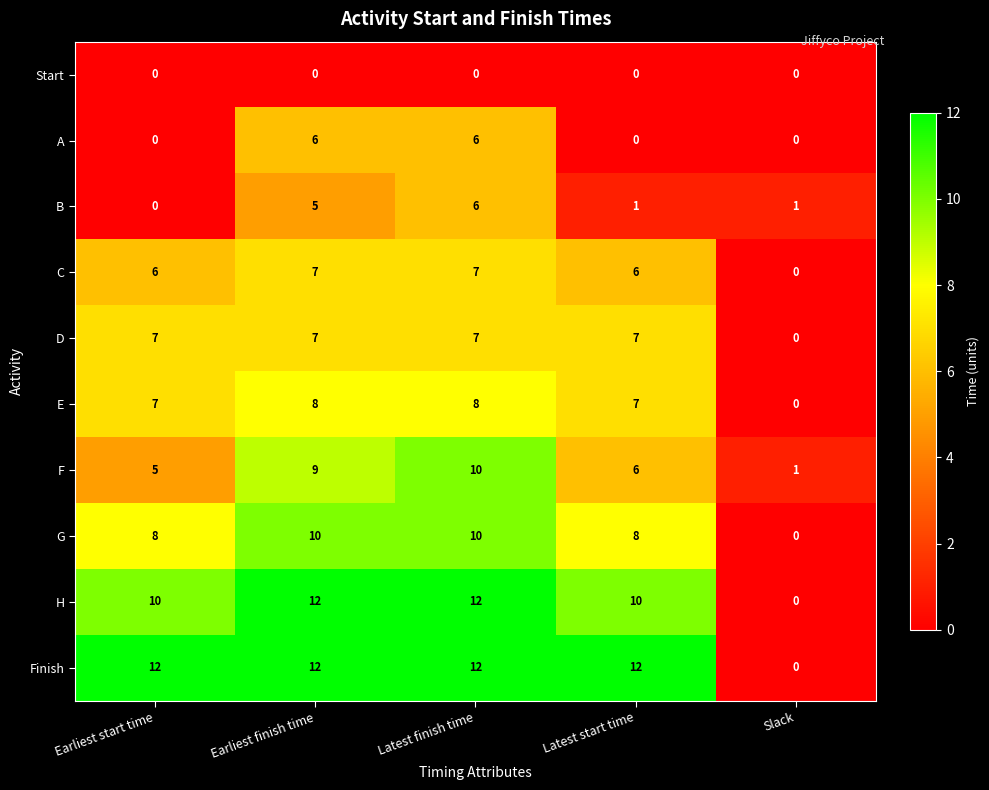

True or false: C has a value of 0 at Slack.

True